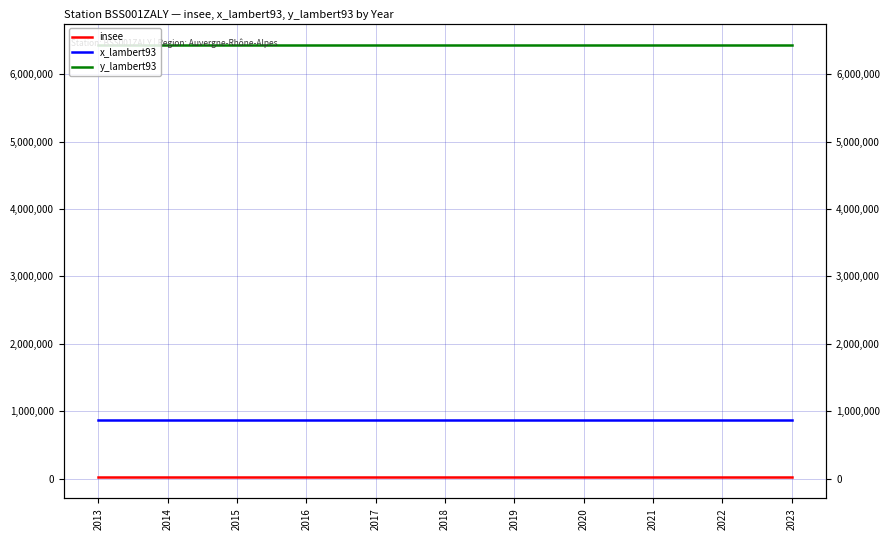

Reading left to right, list all the values displayed in this chart.

insee: 26049	26049	26049	26049	26049	26049	26049	26049	26049	26049	26049
x_lambert93: 865107	865107	865107	865107	865107	865107	865107	865107	865107	865107	865107
y_lambert93: 6431266	6431266	6431266	6431266	6431266	6431266	6431266	6431266	6431266	6431266	6431266